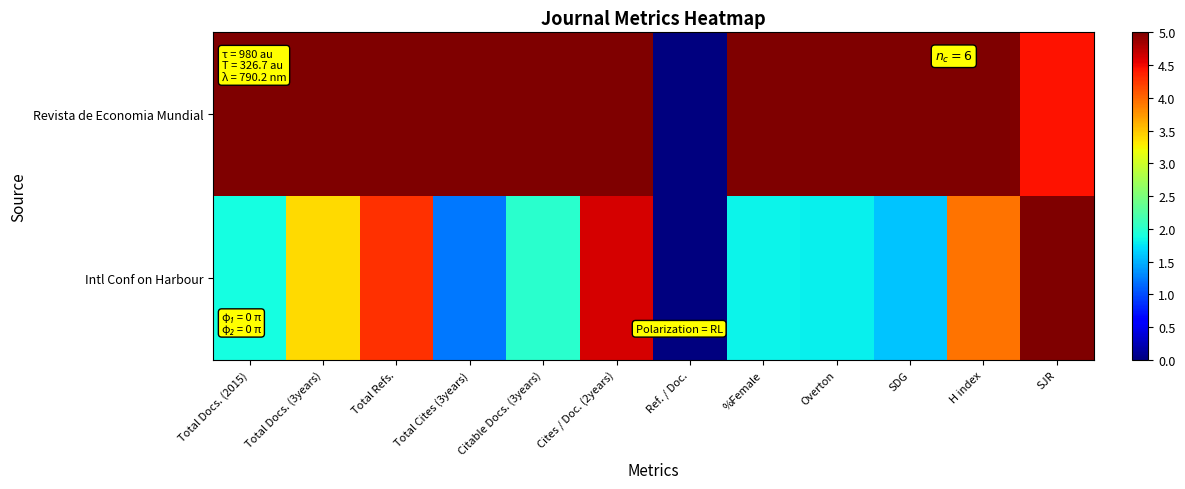

List the series in order of their peak value, highest first.

Revista de Economia Mundial, Intl Conf on Harbour